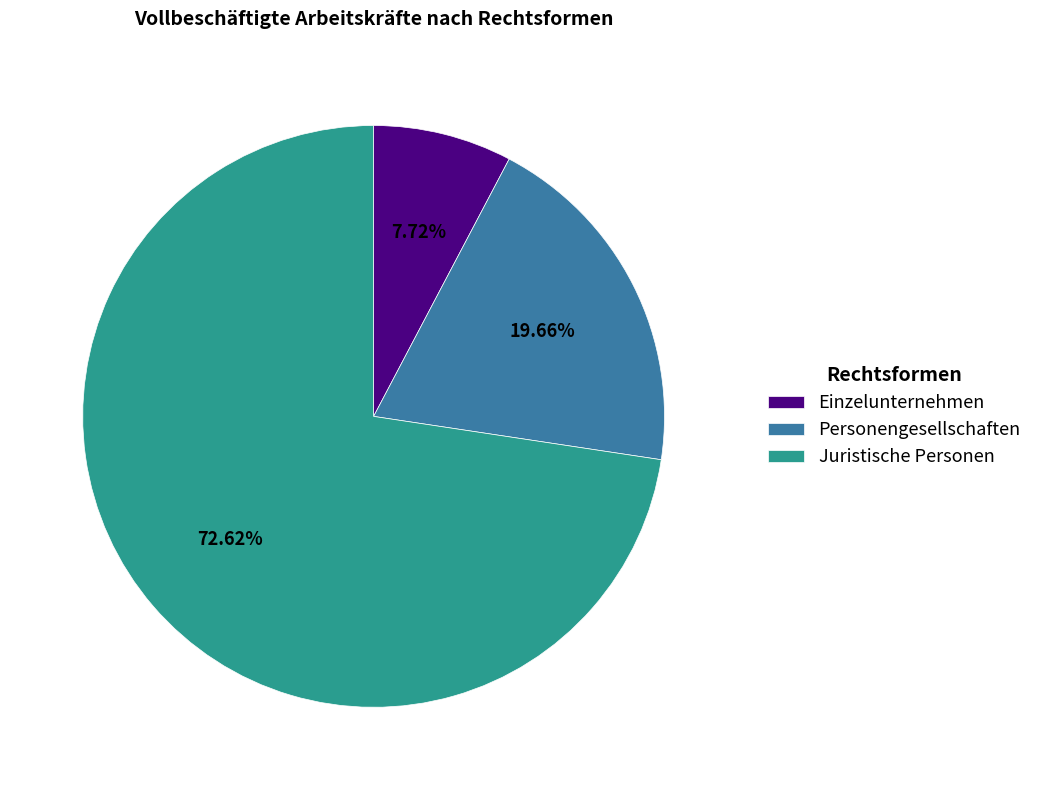

To the nearest percent, what is the average slice percentage?

33%